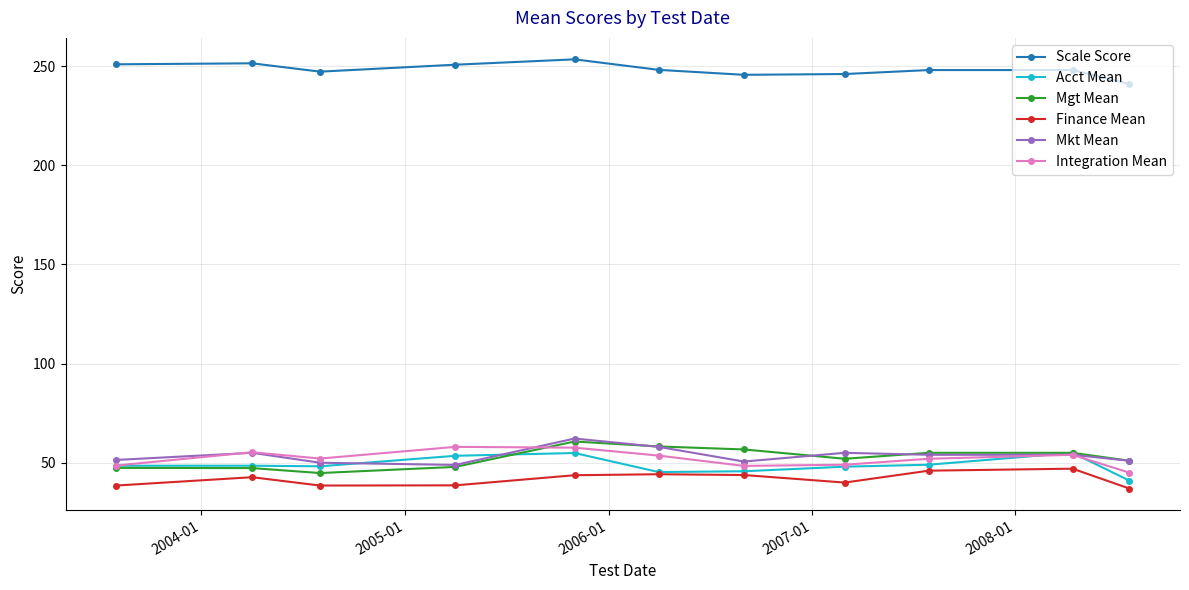

True or false: Acct Mean and Scale Score cross at least once.

False